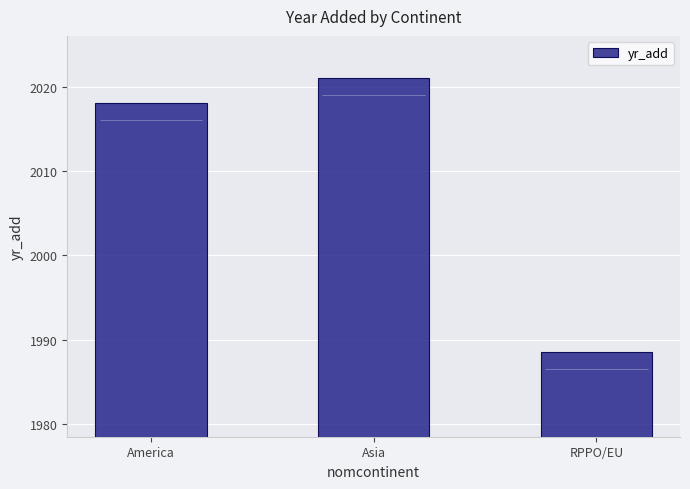

What is the sum of the values at America and RPPO/EU?

4006.5